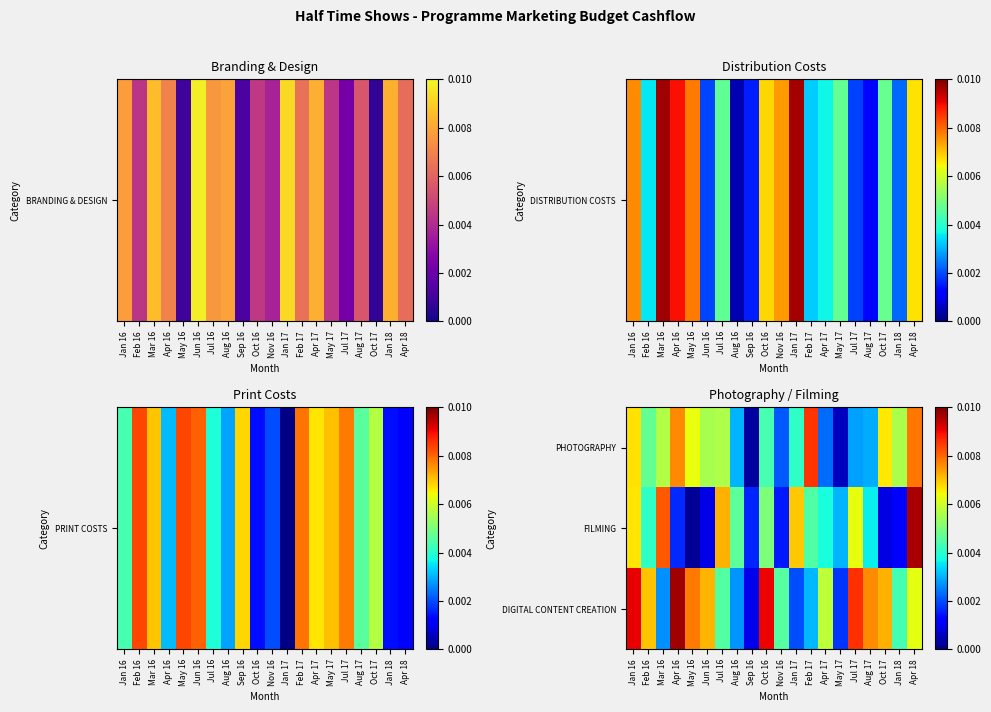

Rank the series by their average value, from lowest to highest.

FILMING, PHOTOGRAPHY, DIGITAL CONTENT CREATION